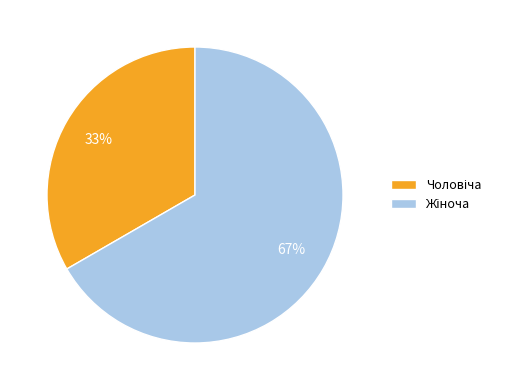

Does any single category account for the majority?

Yes